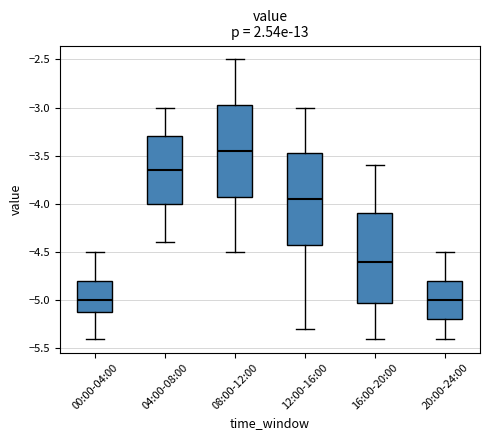

Which box's median line is the highest?

08:00-12:00